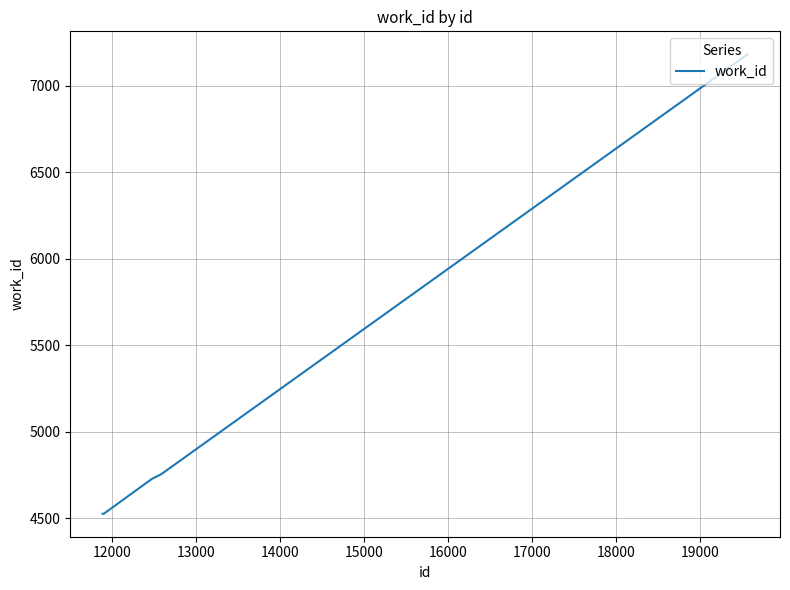

How many values are below 4727?

3